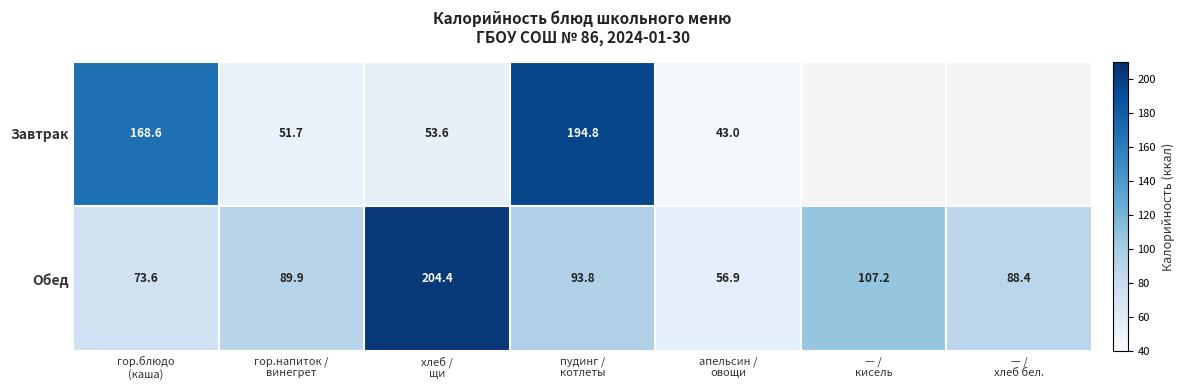

What is the difference between the second highest and second lowest values in the Обед series?

33.6